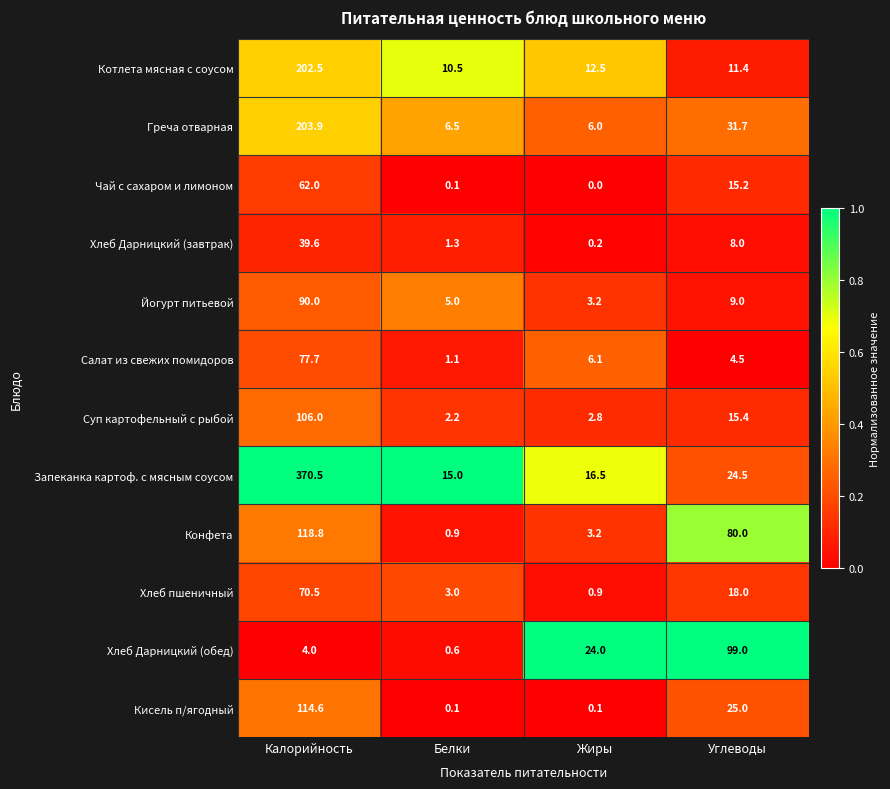

Rank the series at Калорийность from lowest to highest value.

Хлеб Дарницкий (обед), Хлеб Дарницкий (завтрак), Чай с сахаром и лимоном, Хлеб пшеничный, Салат из свежих помидоров, Йогурт питьевой, Суп картофельный с рыбой, Кисель п/ягодный, Конфета, Котлета мясная с соусом, Греча отварная, Запеканка картоф. с мясным соусом